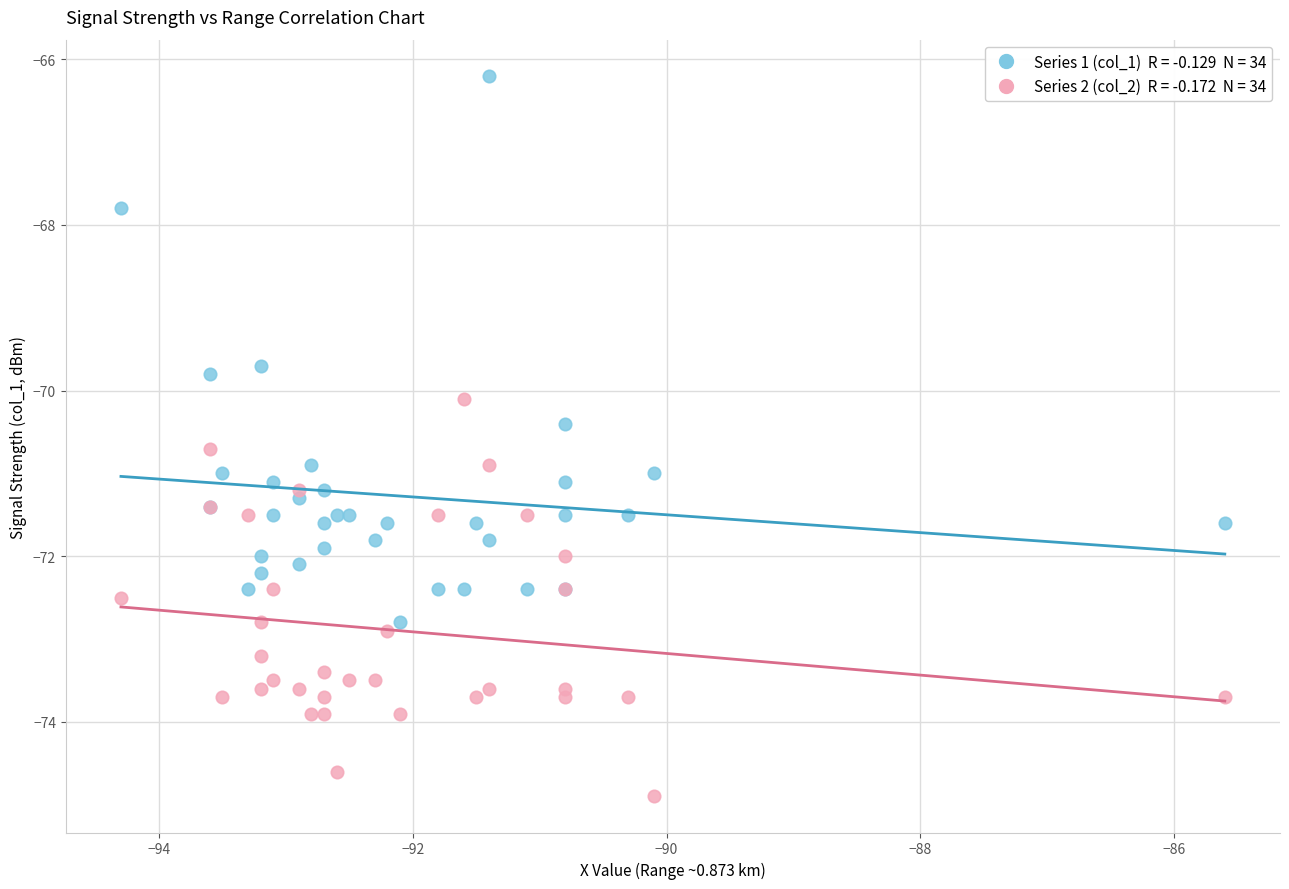

Across all series, what Y value is closest to -70?

-70.1